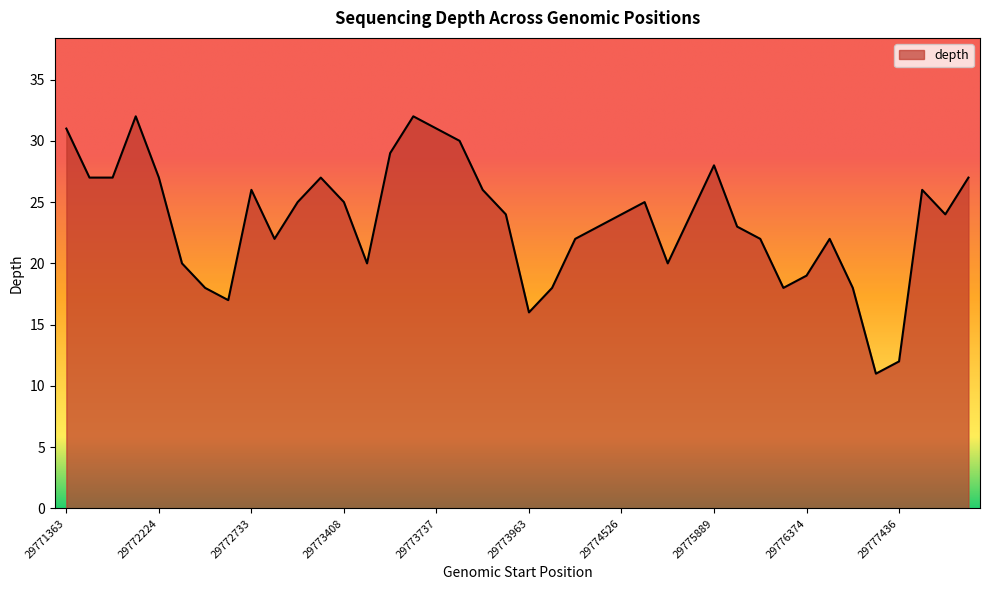

Reading right to left, transcribe all the data shown in this chart.

27	24	26	12	11	18	22	19	18	22	23	28	24	20	25	24	23	22	18	16	24	26	30	31	32	29	20	25	27	25	22	26	17	18	20	27	32	27	27	31